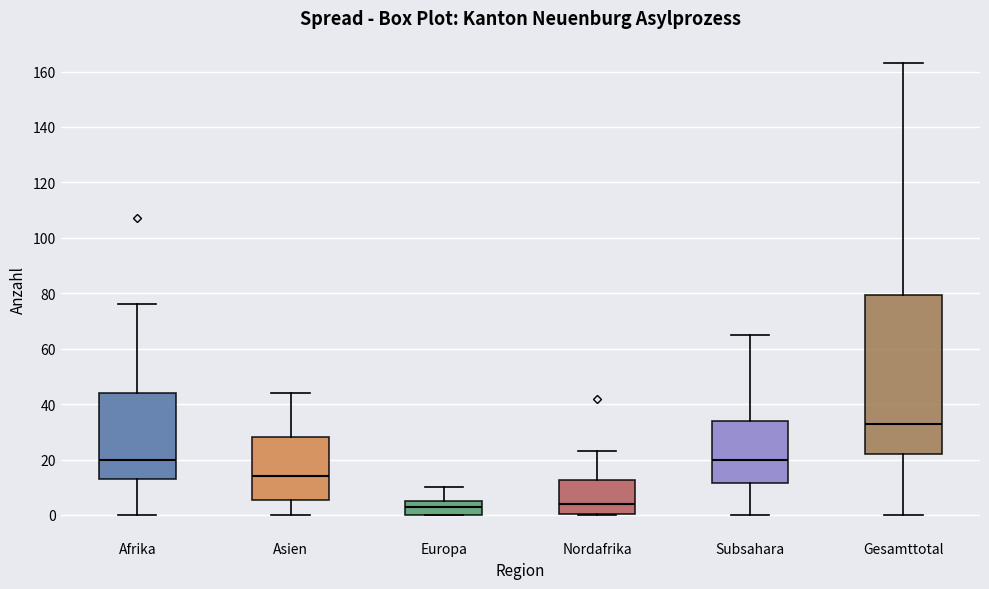

Reading left to right, transcribe this box plot: for each box, give where its median line is, the range the box spans, and where its two whiskers end, as read against the y-axis. The values are not printed on the chart, so give them approximately, as read against the axis.

Afrika: median 20, box 14 to 44, whiskers 0 to 76
Asien: median 14, box 6 to 28, whiskers 0 to 44
Europa: median 4, box 0 to 6, whiskers 0 to 10
Nordafrika: median 4, box 0 to 12, whiskers 0 to 24
Subsahara: median 20, box 12 to 34, whiskers 0 to 66
Gesamttotal: median 34, box 22 to 80, whiskers 0 to 164